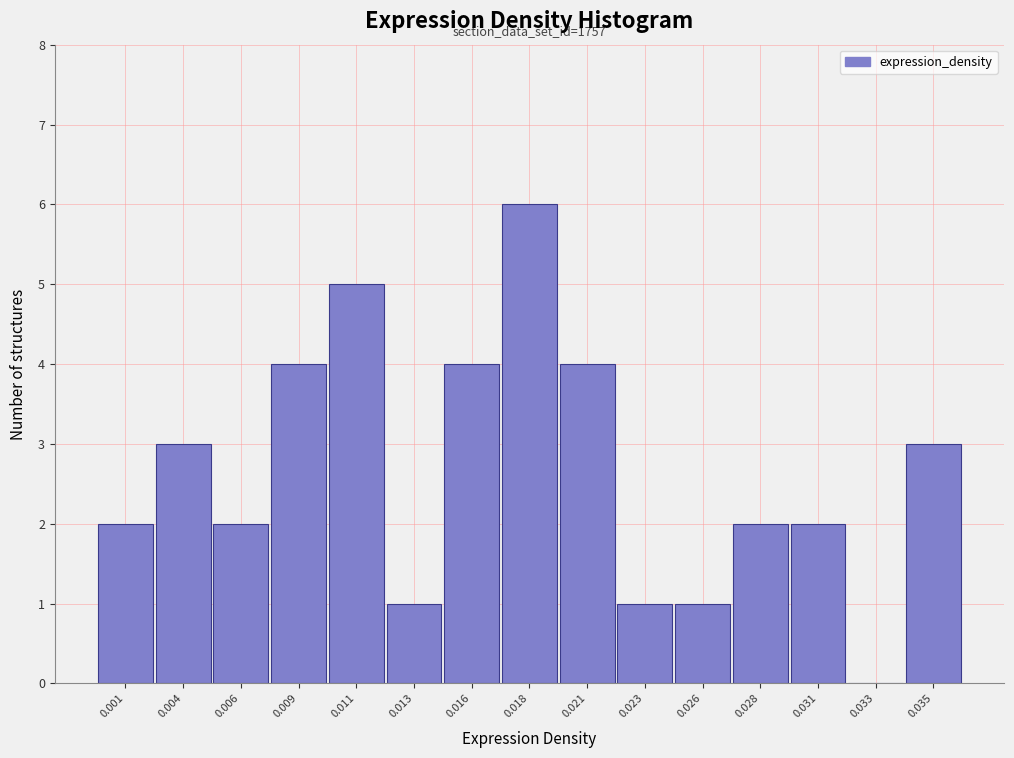

Reading left to right, what are all the values shown in this chart?

0.001=2	0.004=3	0.006=2	0.009=4	0.011=5	0.013=1	0.016=4	0.018=6	0.021=4	0.023=1	0.026=1	0.028=2	0.031=2	0.033=0	0.035=3